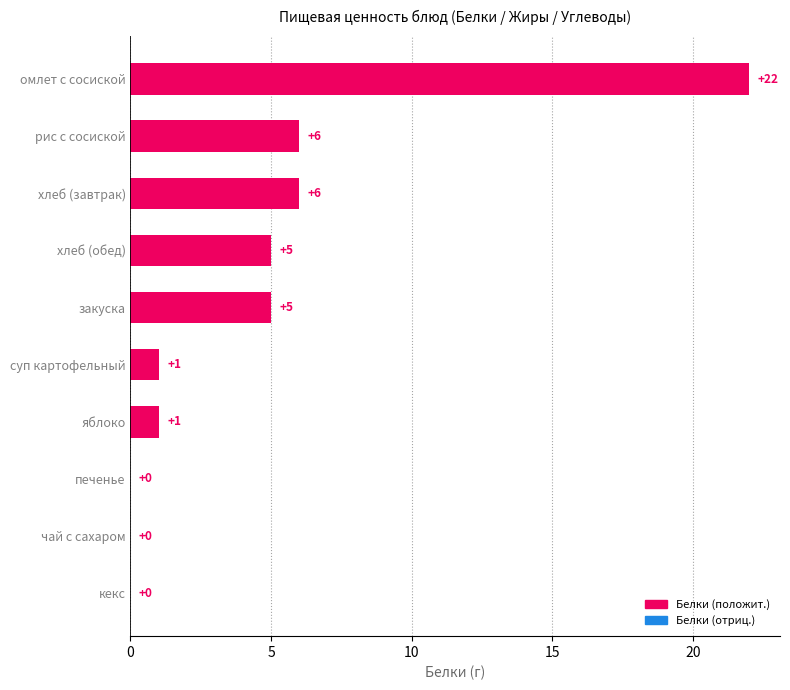

How many positive values are there?

7